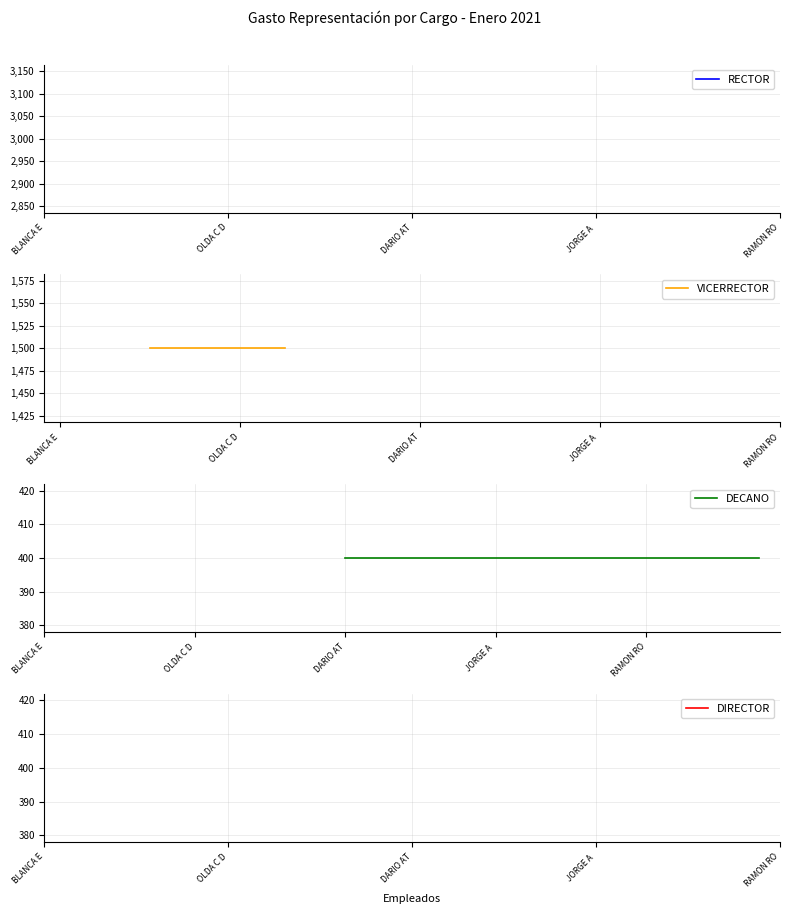

Is this an area chart (filled region under the line)?

No